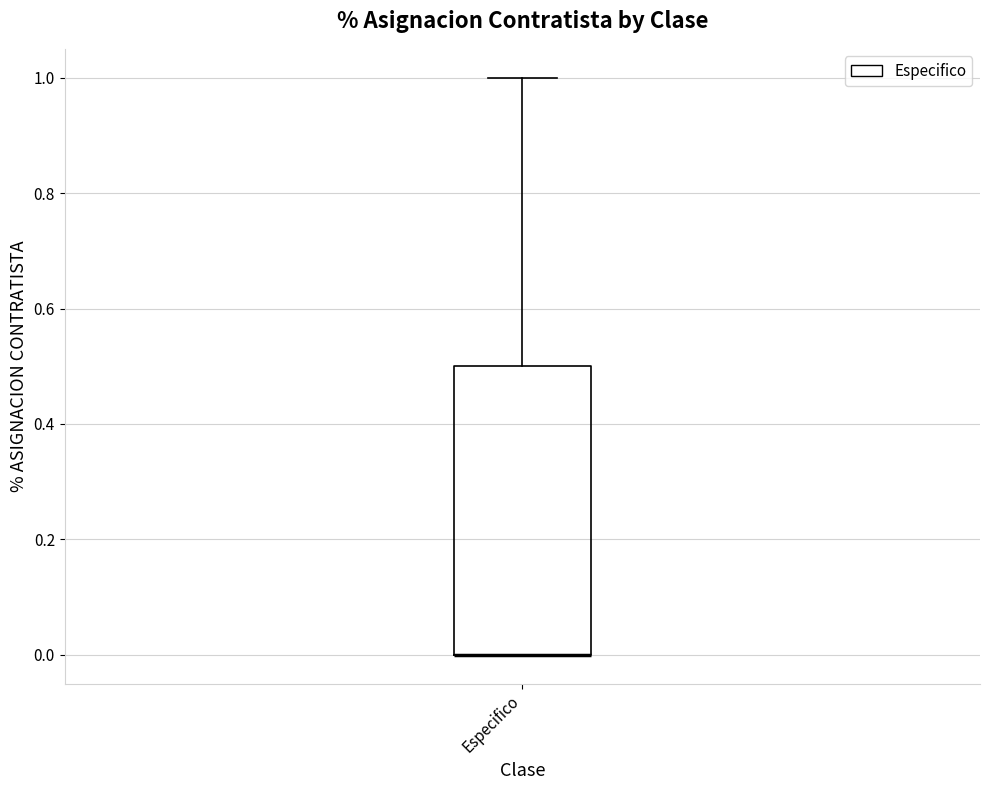

Where does the upper whisker of the box for Especifico end on the y-axis? The values are not printed on the chart, so give them approximately, as read against the axis.

1.0